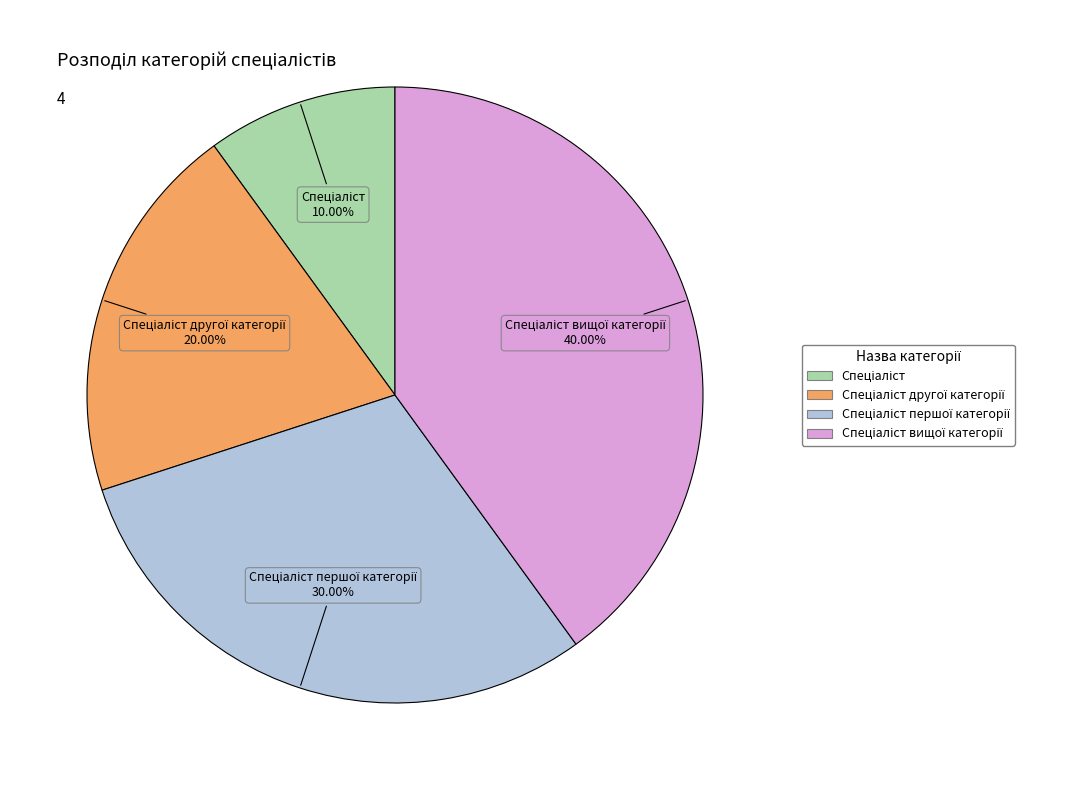

Is there a majority slice in this chart?

No